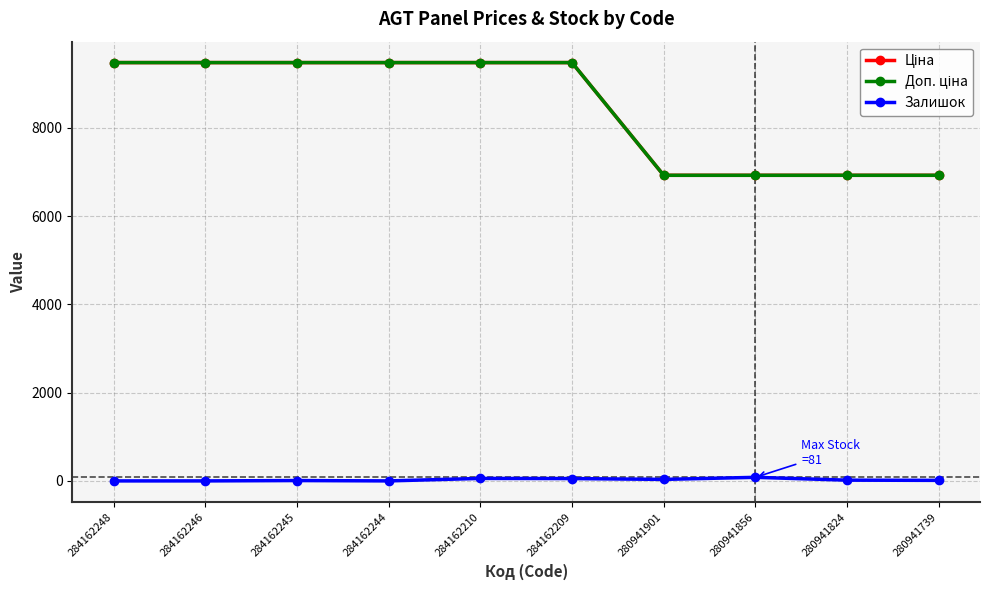

True or false: Ціна and Залишок intersect in this chart.

False